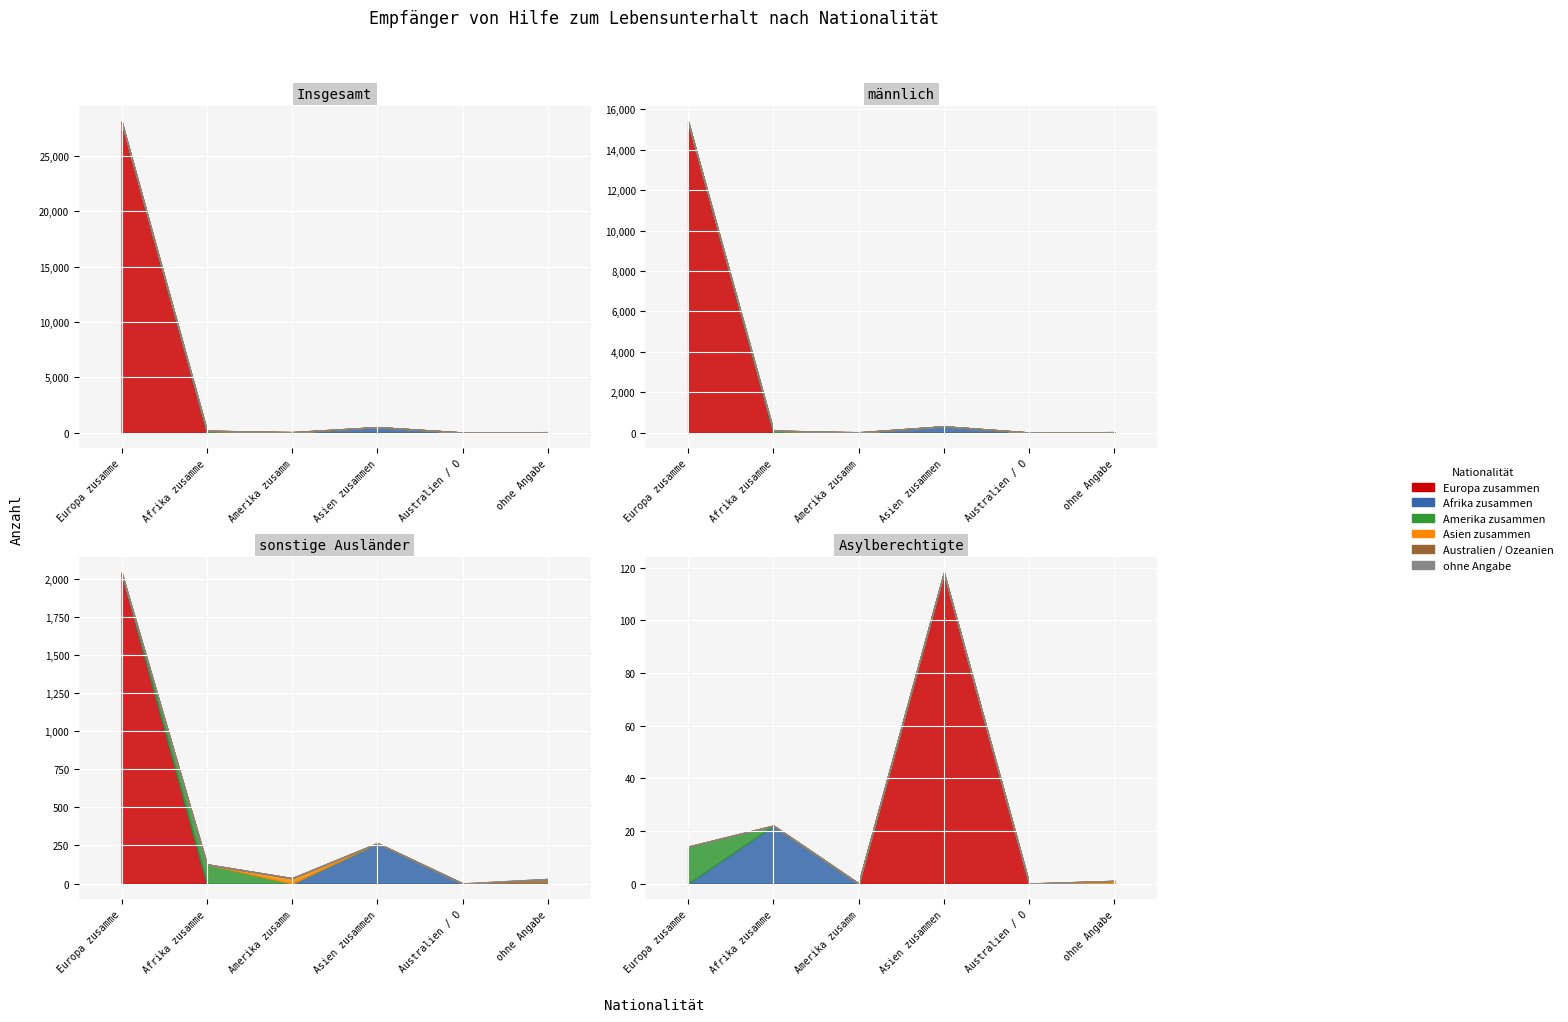

What is the sum of the Insgesamt values at Amerika zusammen and ohne Angabe?

68